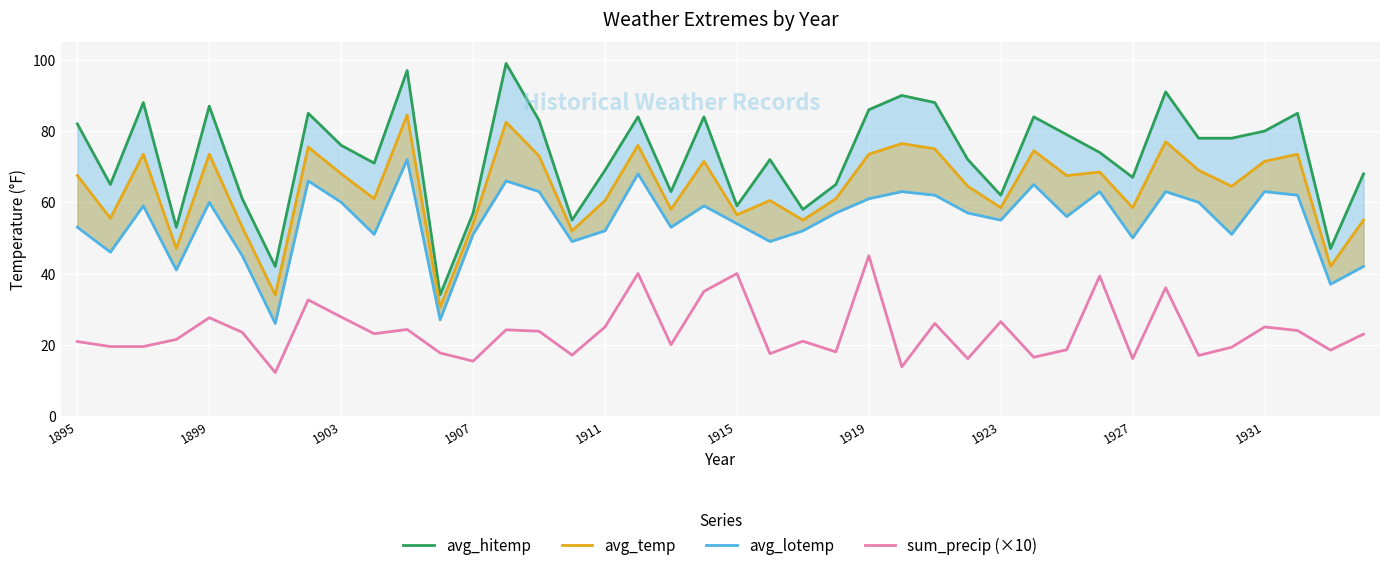

How many values in the avg_hitemp series are below 76?

20